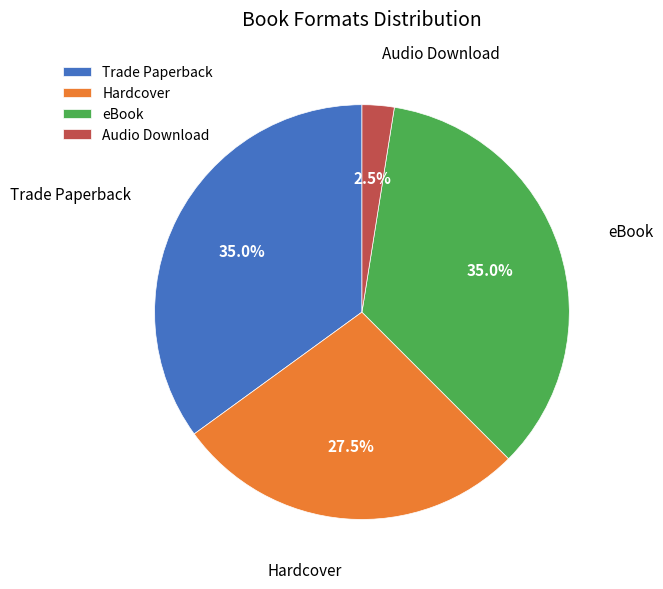

Which category has the smallest portion of the pie?

Audio Download